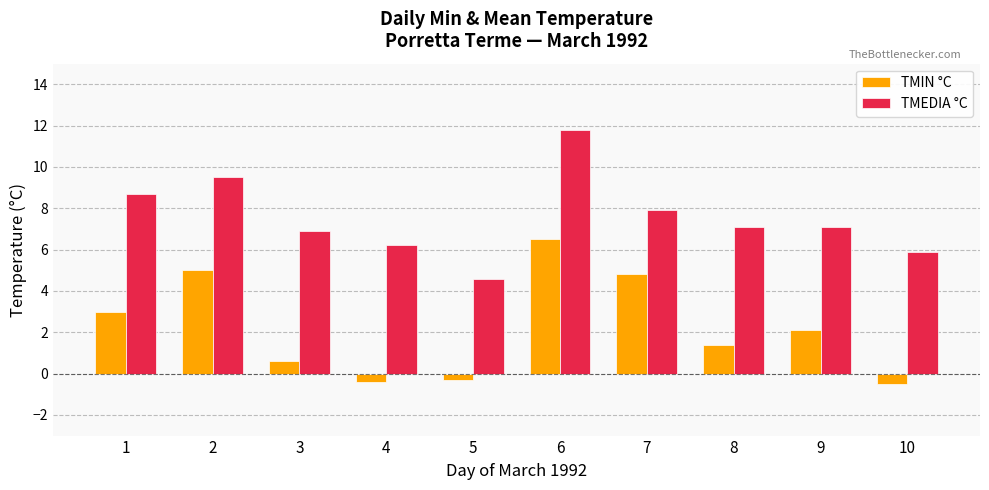

Is it true that TMIN °C equals -0.3 at 5?

True